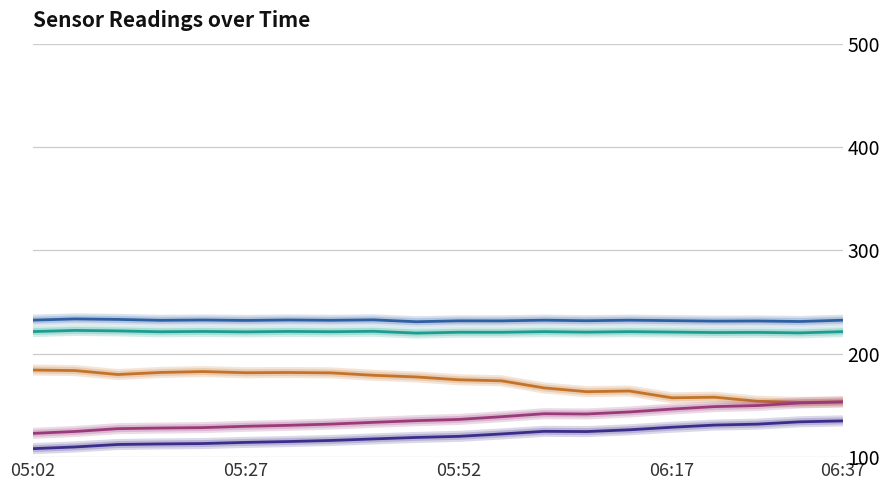

What is the maximum value shown in the chart?

233.7